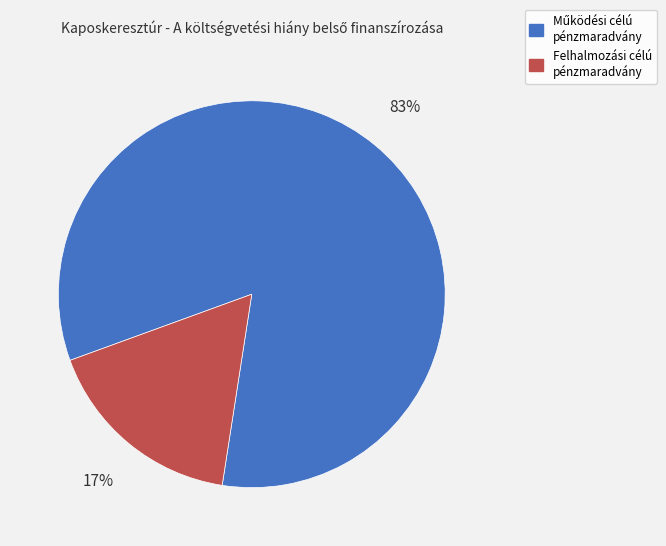

How many segments does this pie chart have?

2